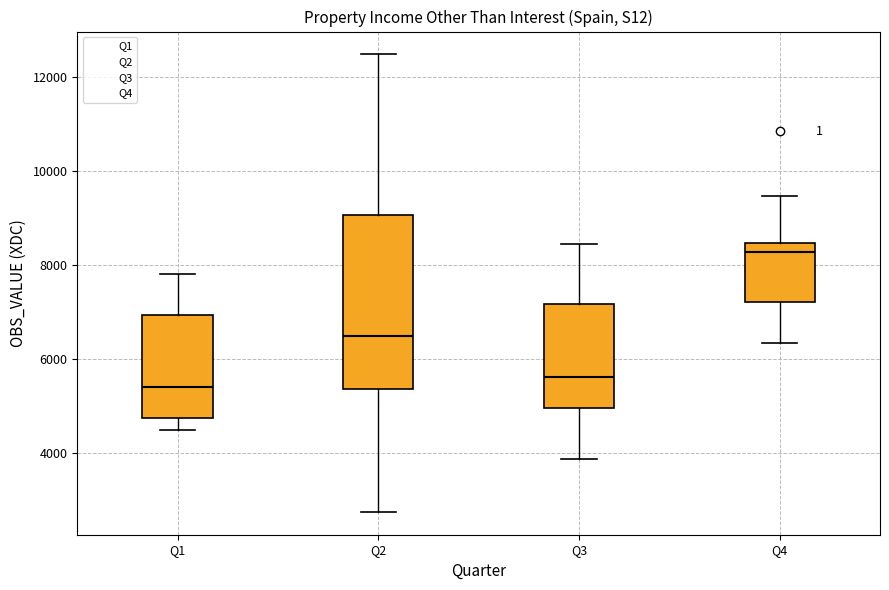

Which box's median line is the lowest?

Q1